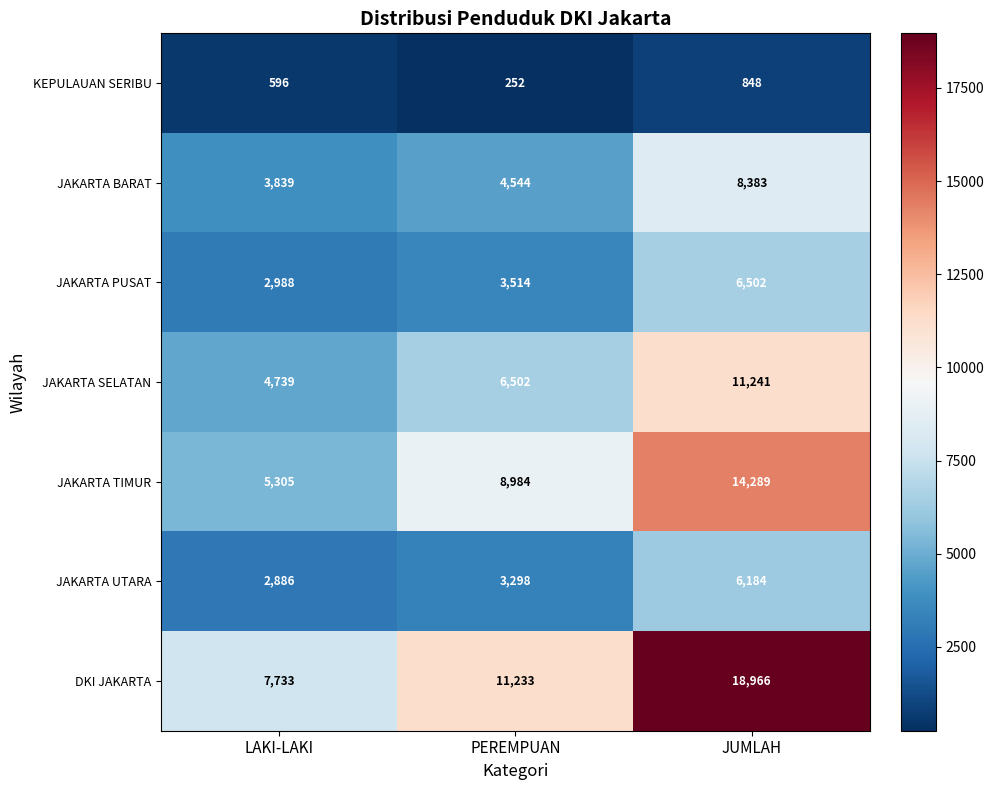

What is the total value across all series at PEREMPUAN?

38327